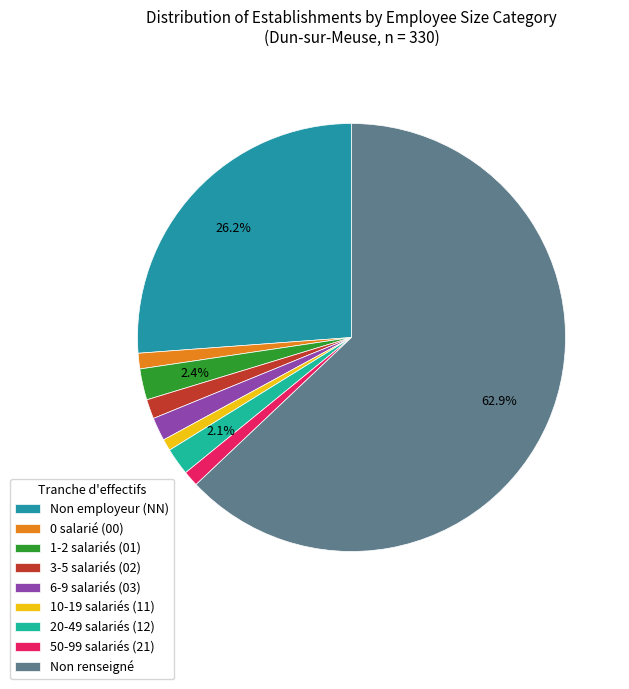

Is there a majority slice in this chart?

Yes